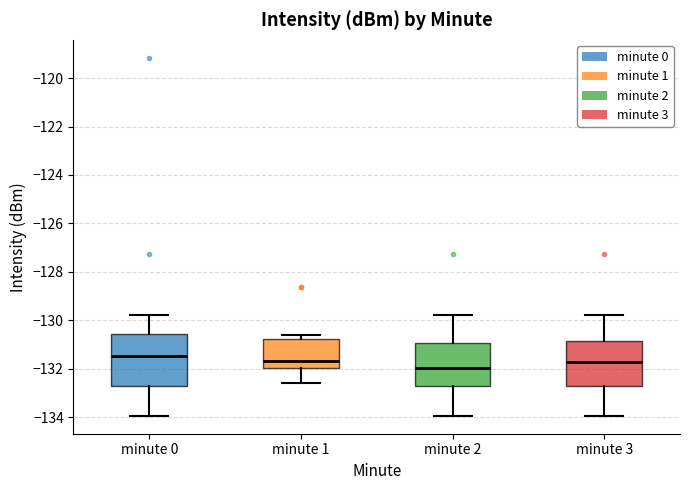

Where does the lower whisker of the box for minute 3 end on the y-axis? The values are not printed on the chart, so give them approximately, as read against the axis.

-134.0